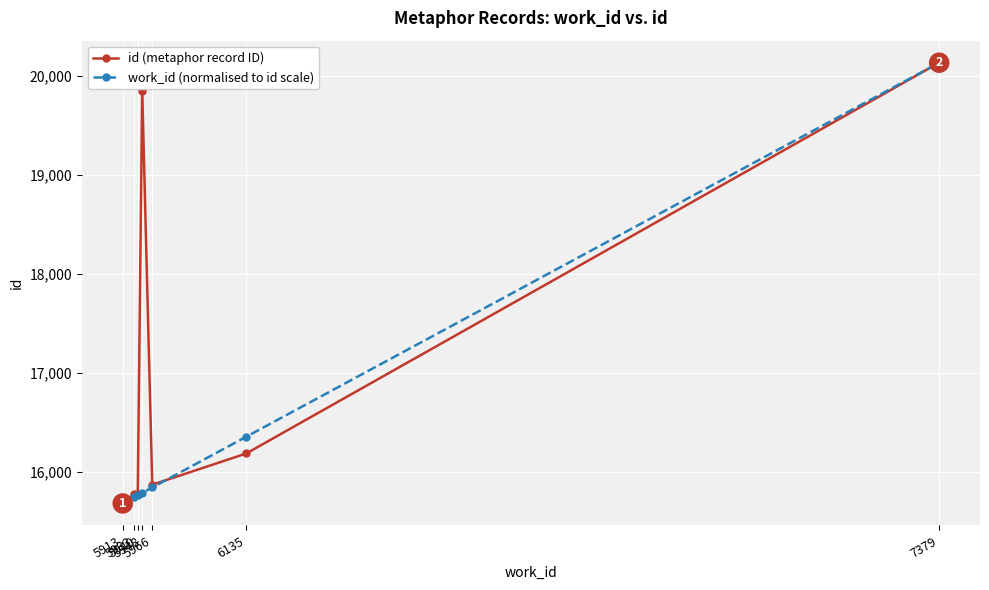

Read the id (metaphor record ID) value at 7379.

20134.0